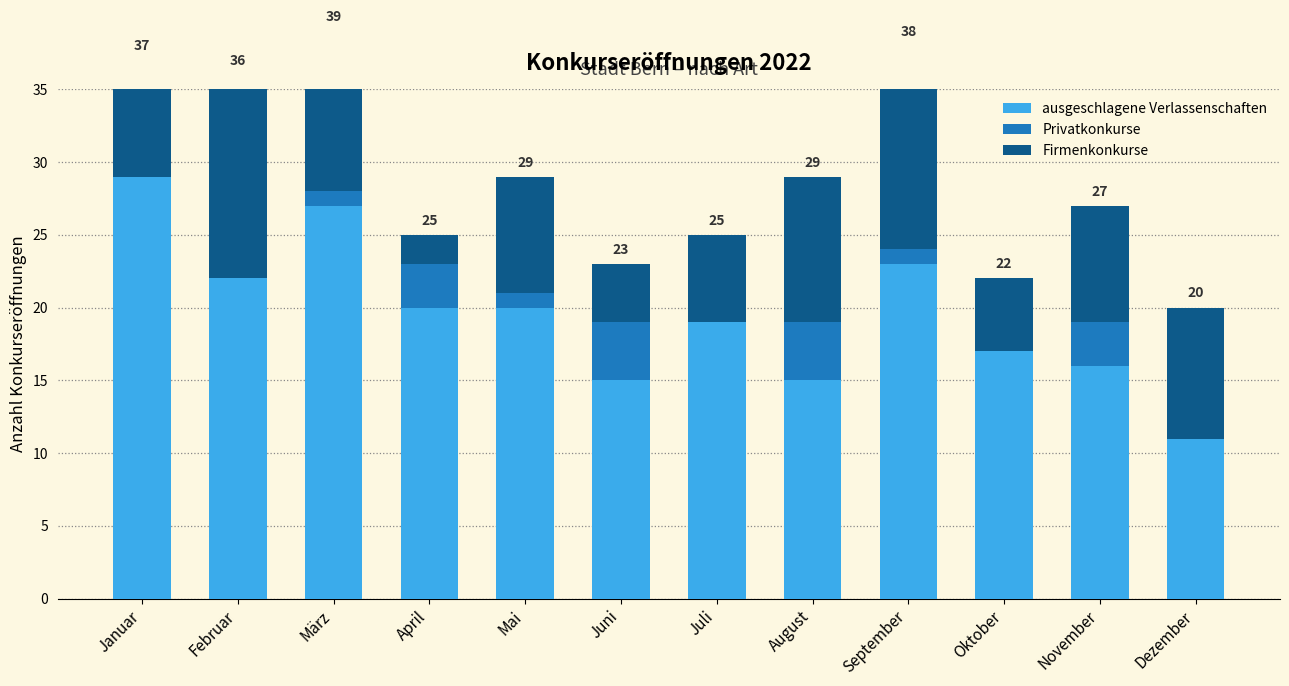

What is the total value across all series at Oktober?

22